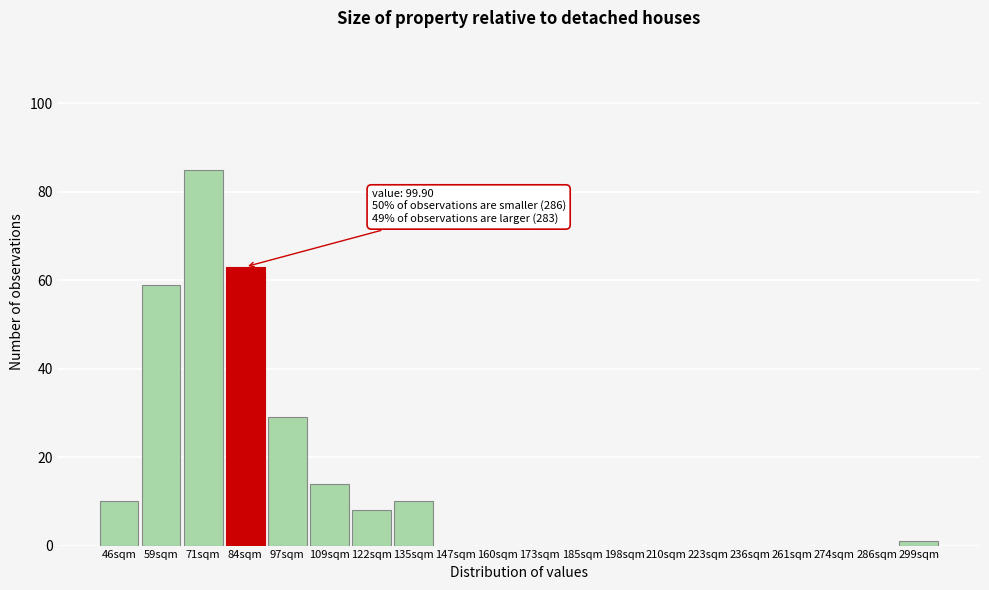

Reading right to left, transcribe all the data shown in this chart.

299sqm=1	286sqm=0	274sqm=0	261sqm=0	236sqm=0	223sqm=0	210sqm=0	198sqm=0	185sqm=0	173sqm=0	160sqm=0	147sqm=0	135sqm=10	122sqm=8	109sqm=14	97sqm=29	84sqm=63	71sqm=85	59sqm=59	46sqm=10